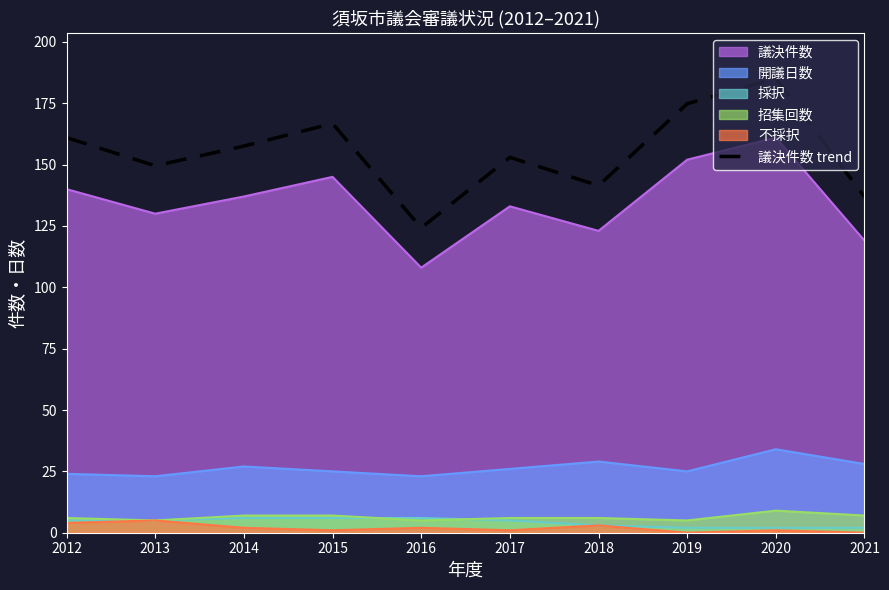

The value at 2021 is 136.8. True or false?

True